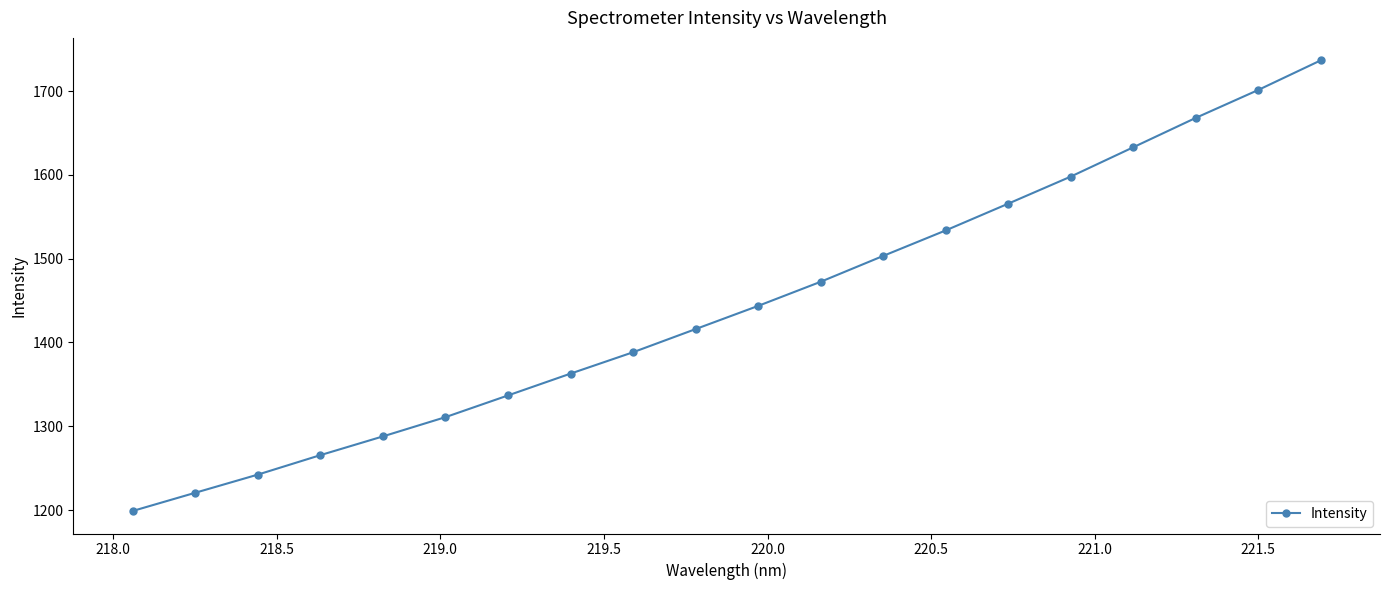

What is the value of the 16th point from the left?

1597.9